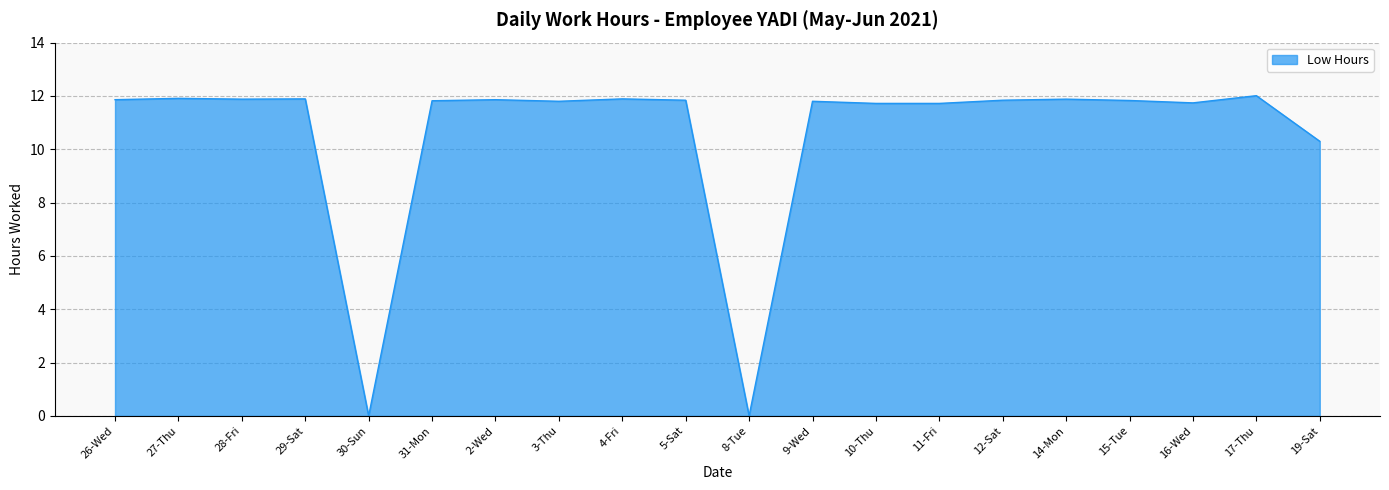

What is the sum of the values at 14-Mon and 12-Sat?

23.7